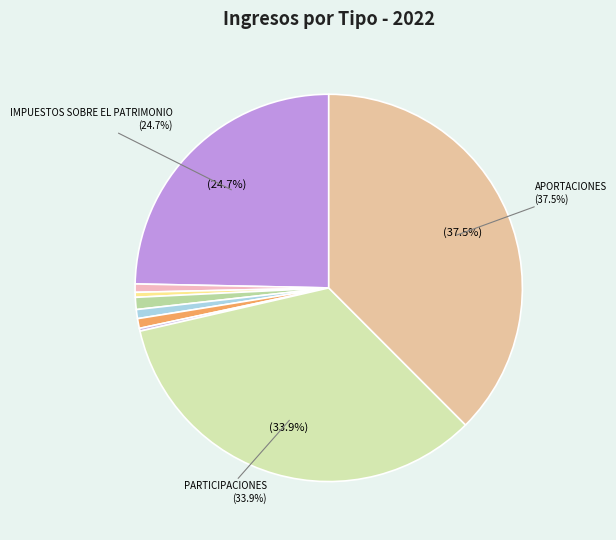

Count the number of slices in the pie.

9